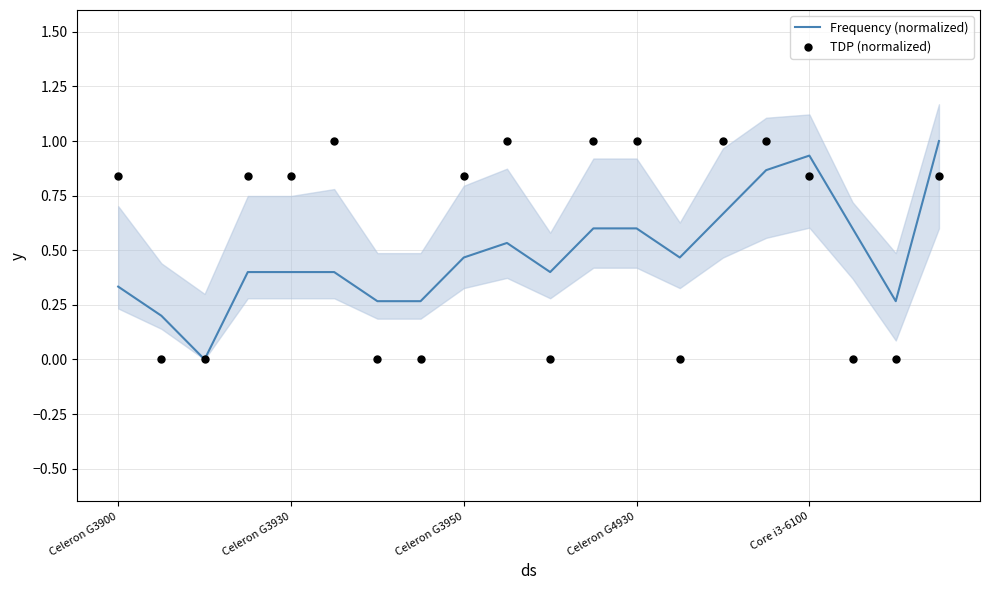

Which series has the largest total across all categories?

TDP (normalized)